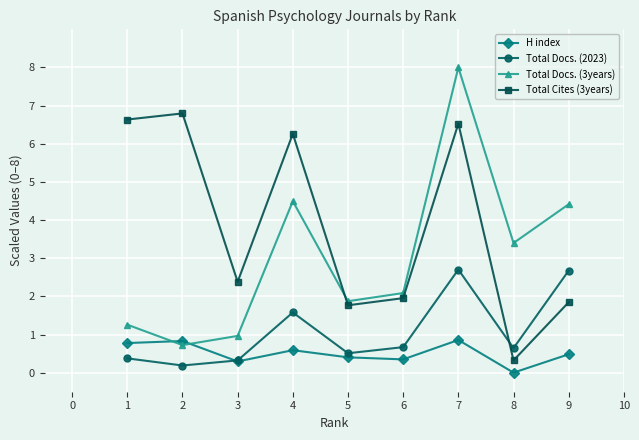

The value of H index at 1 is 0.2. True or false?

False